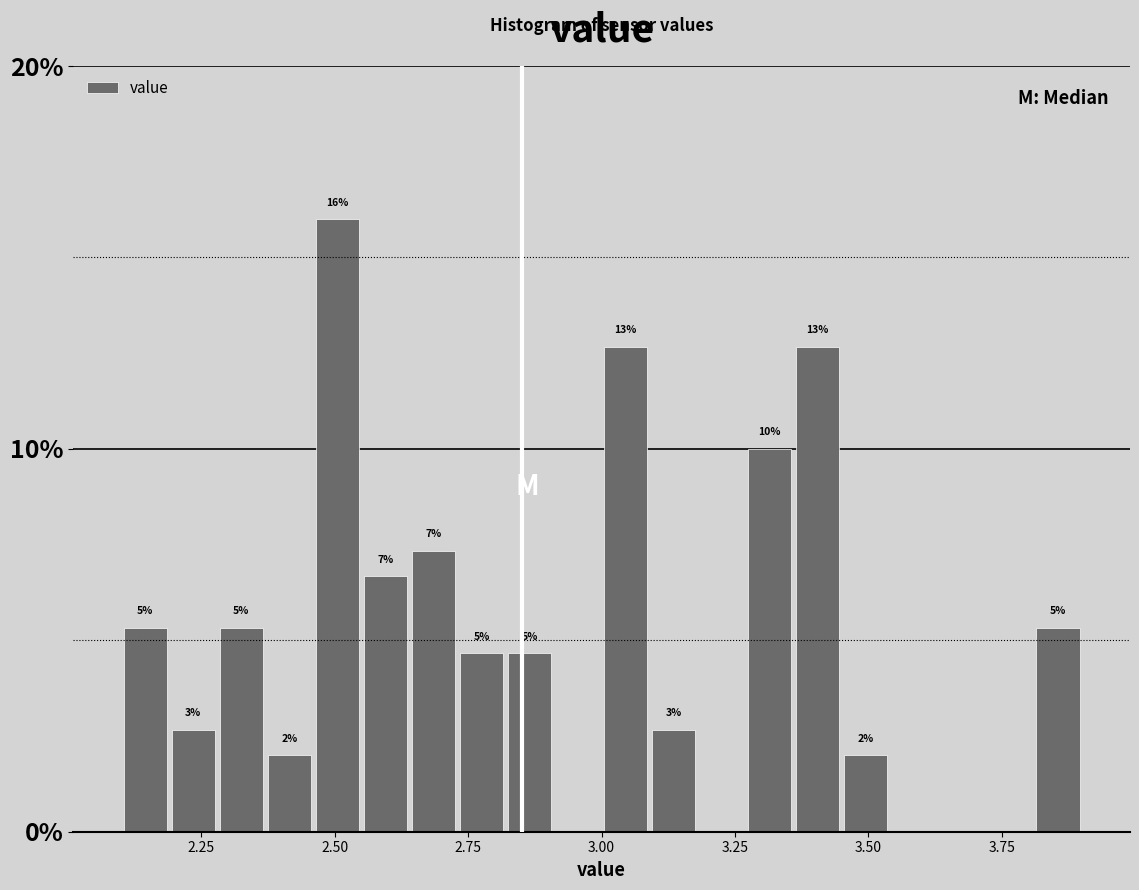

Read against the x-axis, roughly where is the centre of the tallest bar?

2.50